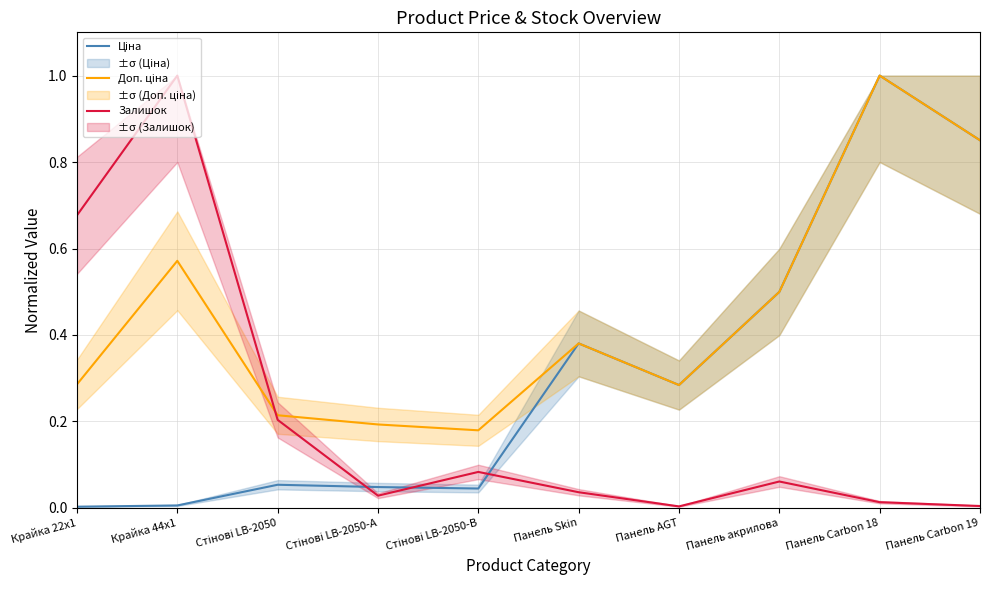

Which series has the widest spread of values?

Ціна